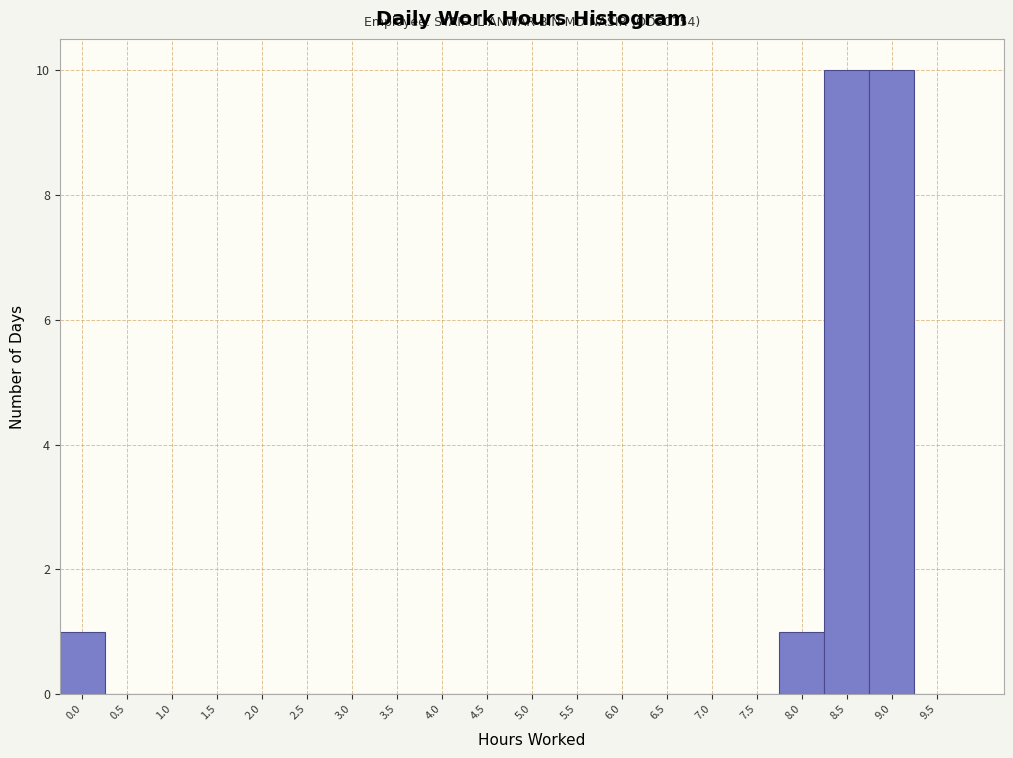

Reading left to right, extract all data points from this chart.

0.0=1	0.5=0	1.0=0	1.5=0	2.0=0	2.5=0	3.0=0	3.5=0	4.0=0	4.5=0	5.0=0	5.5=0	6.0=0	6.5=0	7.0=0	7.5=0	8.0=1	8.5=10	9.0=10	9.5=0